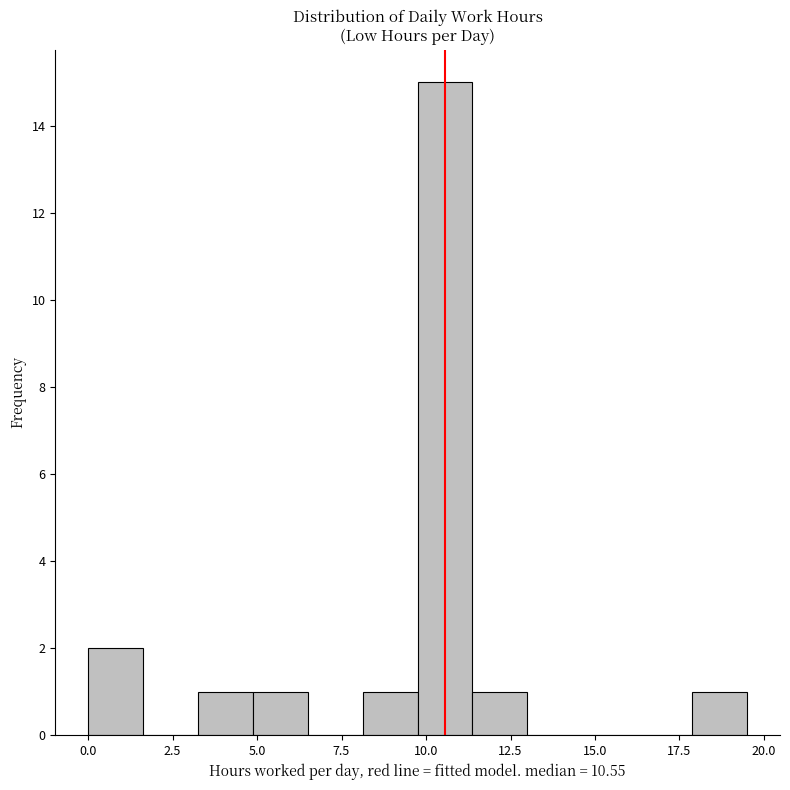

Read against the x-axis, roughly where is the centre of the tallest bar?

10.5